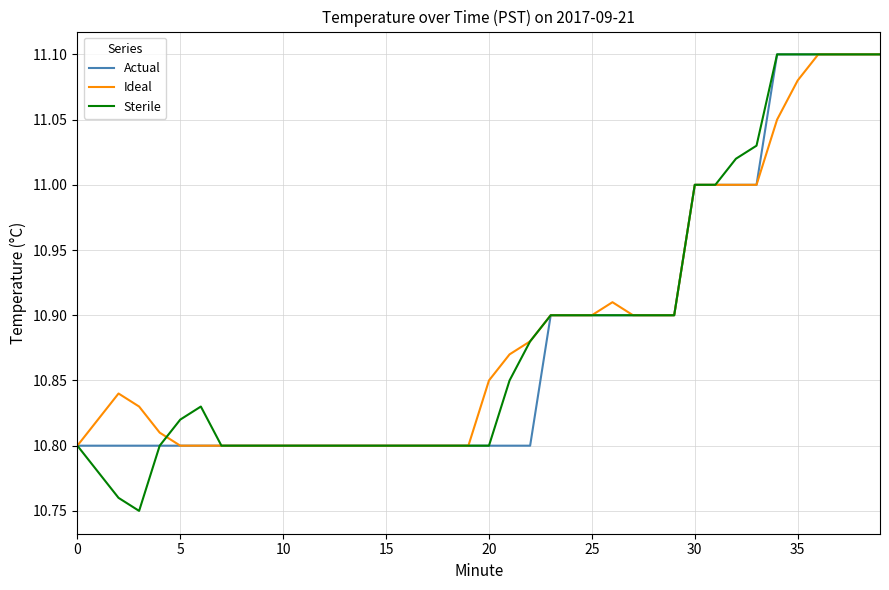

What are all the series names shown in the legend?

Actual, Ideal, Sterile